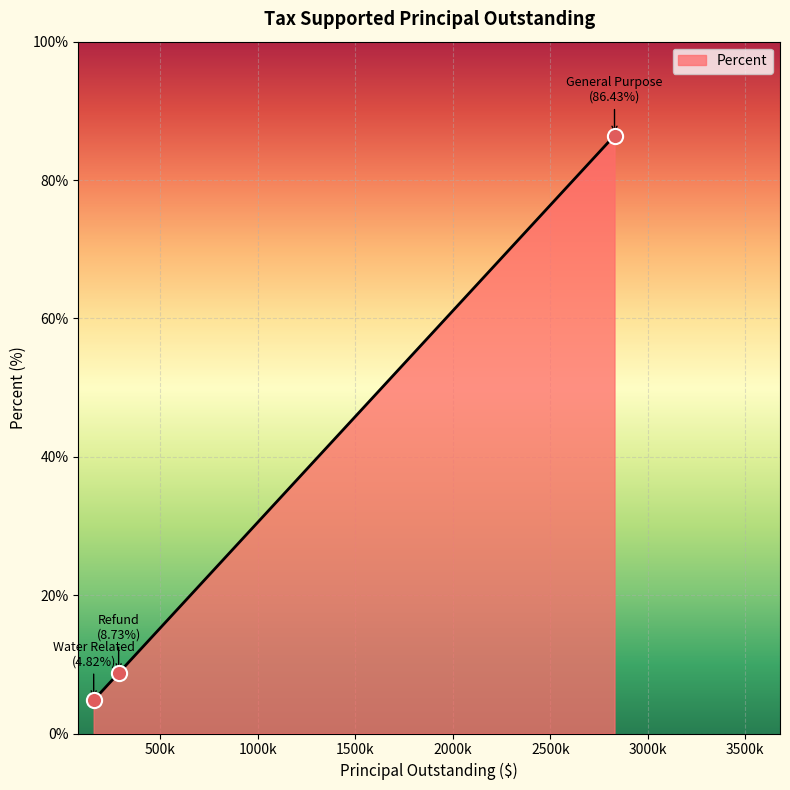

Approximately how many times larger is the value at Refund compared to Water Related?

1.8